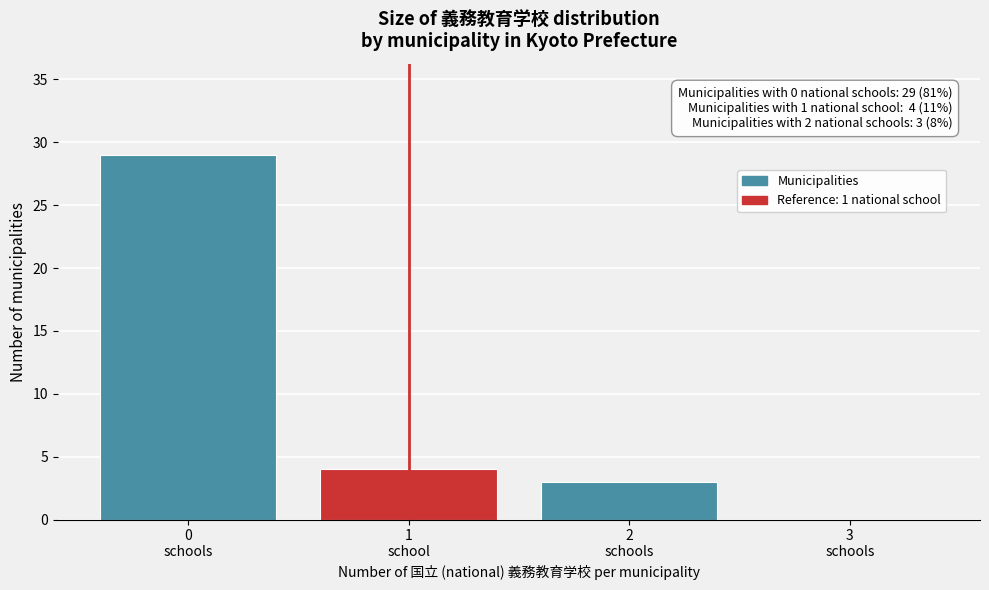

What is the sum of all values?

36